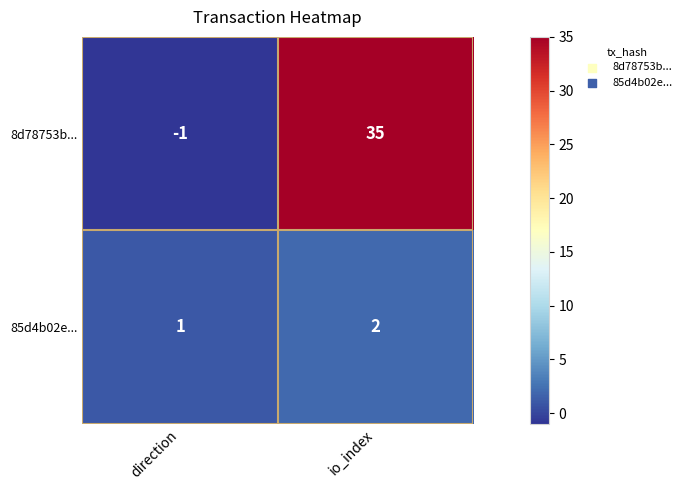

At which category does the chart reach its minimum across all series?

direction